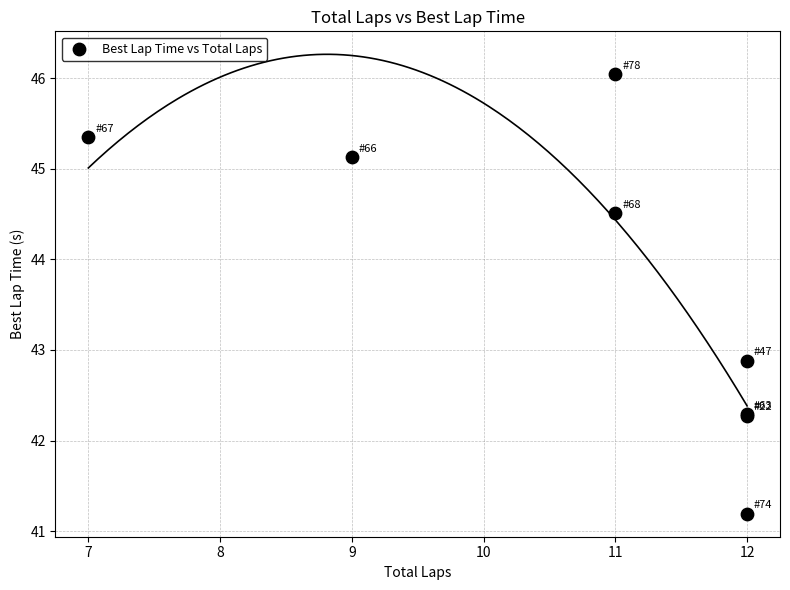

What Y value in the scatter plot is closest to 43?

42.9